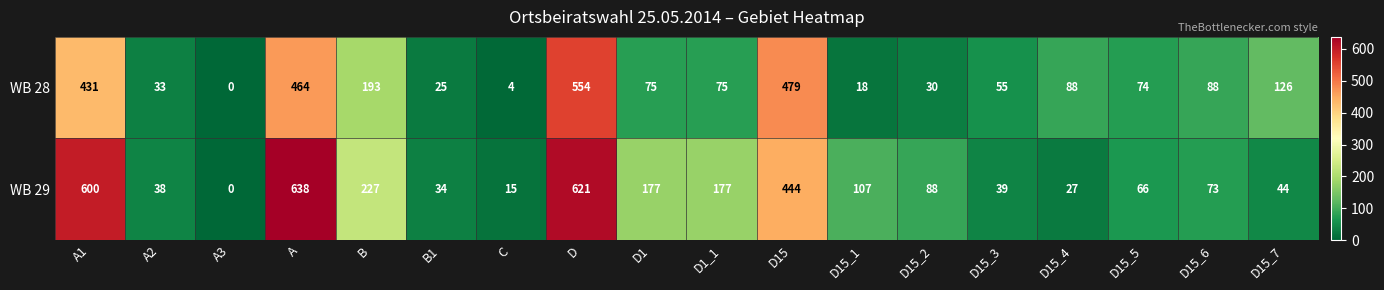

Where is WB 28 nearest to the value 277?

B